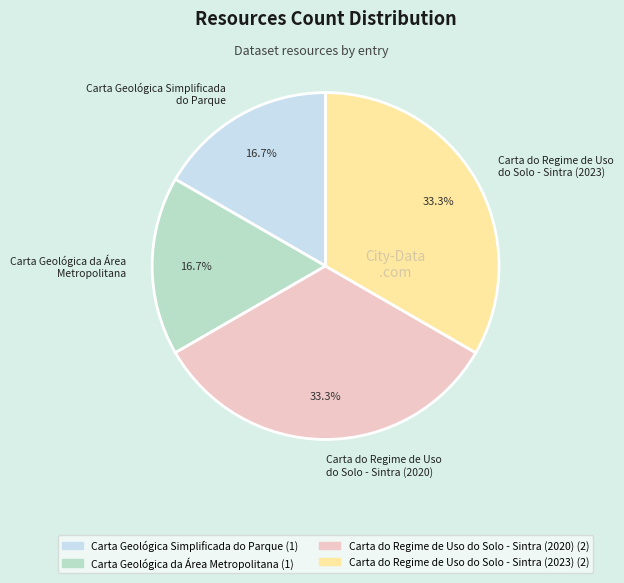

To the nearest percent, what is the difference between the largest and smallest slice percentages?

17%